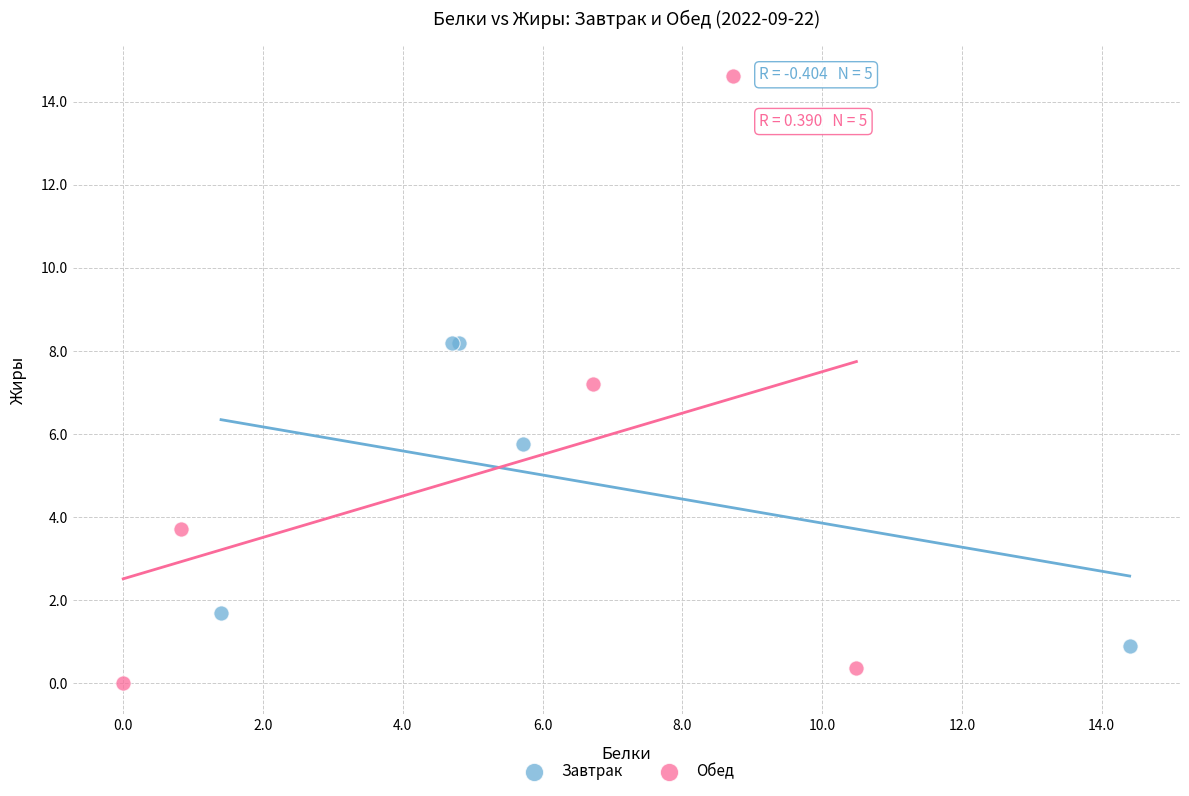

Which series contains the highest Y value?

Обед